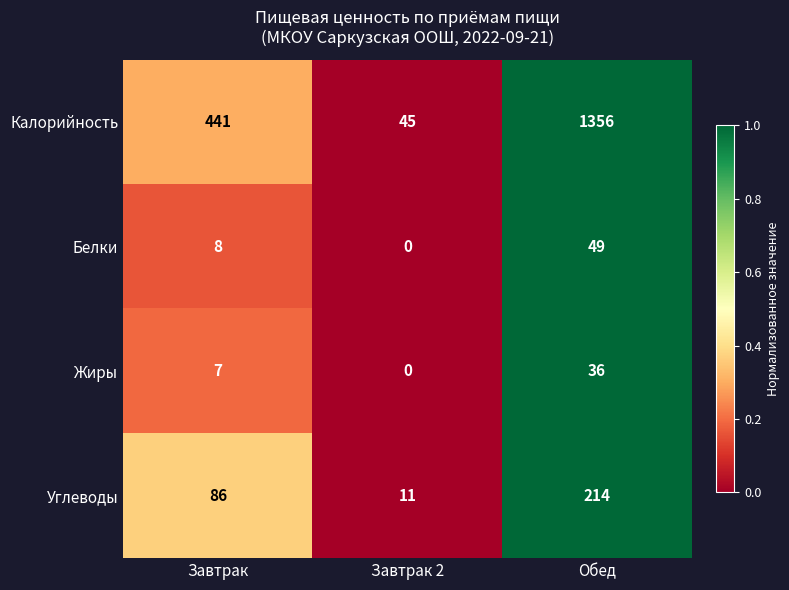

What is the minimum value for Углеводы?

11